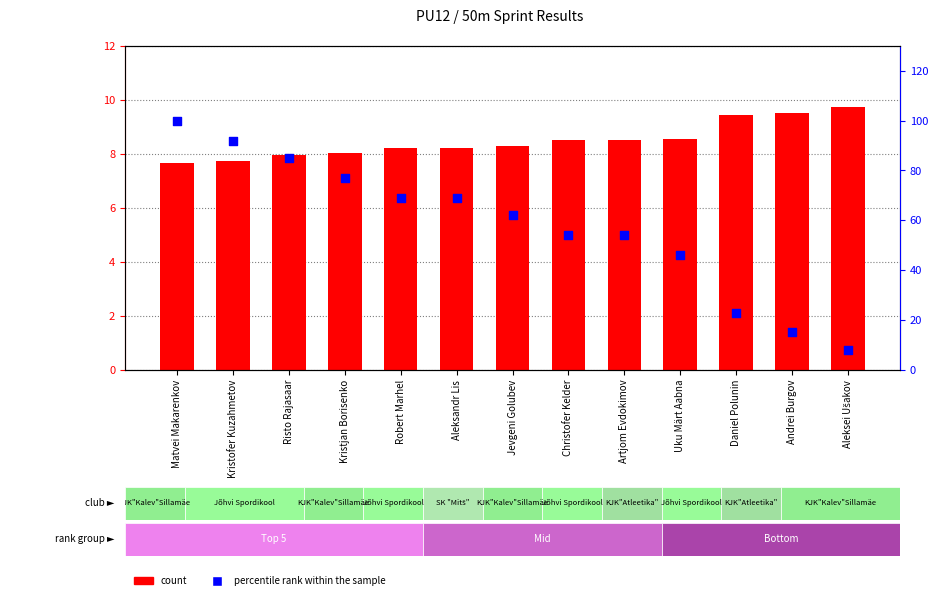

At which category is the sum across all series the highest?

Matvei Makarenkov